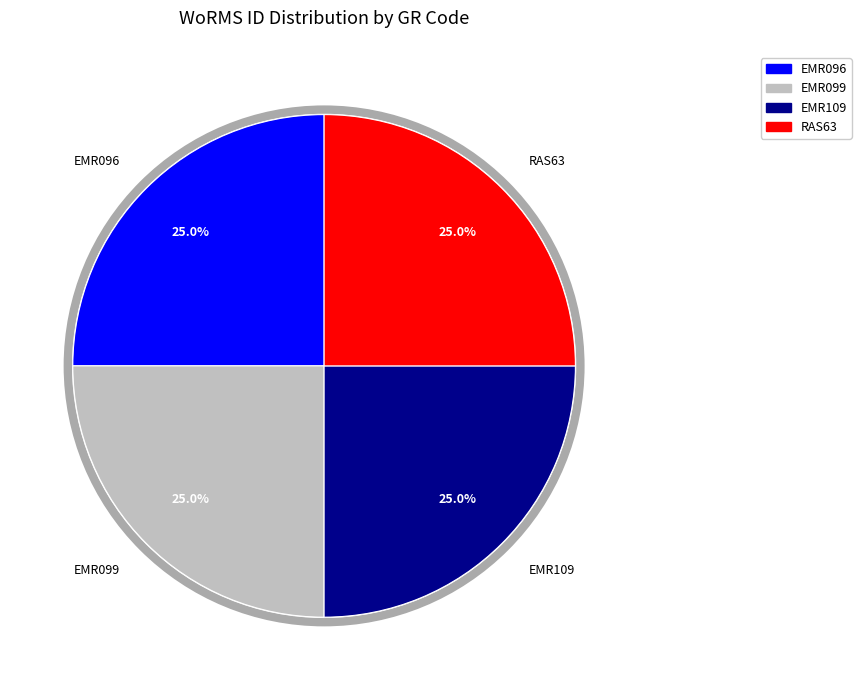

Is it true that RAS63 is 10% of the pie?

False